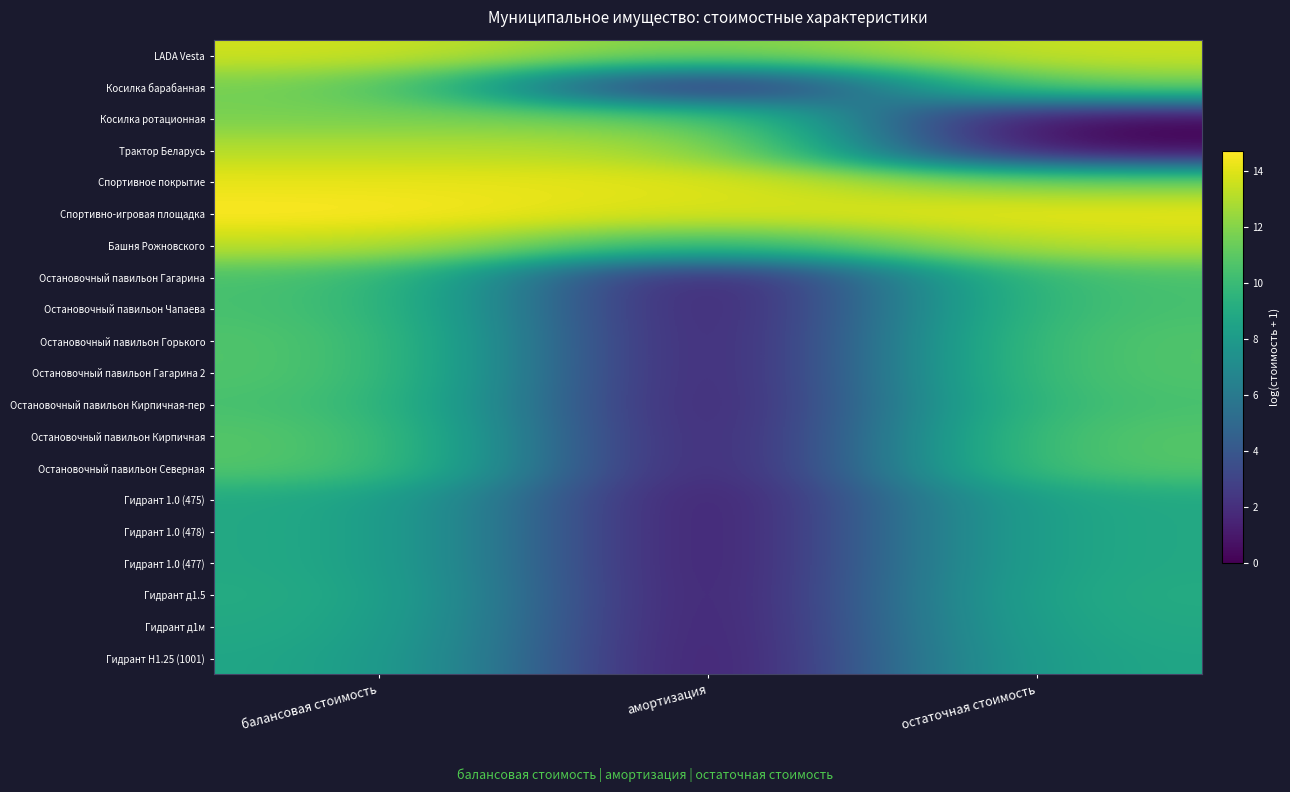

Reading left to right, extract all data points from this chart.

LADA Vesta: балансовая стоимость=13.7	амортизация=11.6	остаточная стоимость=13.5
Косилка барабанная: балансовая стоимость=11.7	амортизация=0.0	остаточная стоимость=11.7
Косилка ротационная: балансовая стоимость=11.7	амортизация=11.7	остаточная стоимость=0.0
Трактор Беларусь: балансовая стоимость=13.1	амортизация=13.1	остаточная стоимость=0.0
Спортивное покрытие: балансовая стоимость=14.2	амортизация=14.1	остаточная стоимость=11.8
Спортивно-игровая площадка: балансовая стоимость=14.7	амортизация=13.7	остаточная стоимость=14.2
Башня Рожновского: балансовая стоимость=13.3	амортизация=9.6	остаточная стоимость=13.3
Остановочный павильон Гагарина: балансовая стоимость=10.6	амортизация=0.0	остаточная стоимость=10.6
Остановочный павильон Чапаева: балансовая стоимость=10.6	амортизация=0.0	остаточная стоимость=10.6
Остановочный павильон Горького: балансовая стоимость=10.8	амортизация=0.0	остаточная стоимость=10.8
Остановочный павильон Гагарина 2: балансовая стоимость=10.8	амортизация=0.0	остаточная стоимость=10.8
Остановочный павильон Кирпичная-пер: балансовая стоимость=10.6	амортизация=0.0	остаточная стоимость=10.6
Остановочный павильон Кирпичная: балансовая стоимость=10.9	амортизация=0.0	остаточная стоимость=10.9
Остановочный павильон Северная: балансовая стоимость=10.9	амортизация=0.0	остаточная стоимость=10.9
Гидрант 1.0 (475): балансовая стоимость=9.0	амортизация=0.0	остаточная стоимость=9.0
Гидрант 1.0 (478): балансовая стоимость=9.0	амортизация=0.0	остаточная стоимость=9.0
Гидрант 1.0 (477): балансовая стоимость=9.0	амортизация=0.0	остаточная стоимость=9.0
Гидрант д1.5: балансовая стоимость=9.2	амортизация=0.0	остаточная стоимость=9.2
Гидрант д1м: балансовая стоимость=9.0	амортизация=0.0	остаточная стоимость=9.0
Гидрант Н1.25 (1001): балансовая стоимость=8.8	амортизация=0.0	остаточная стоимость=8.8